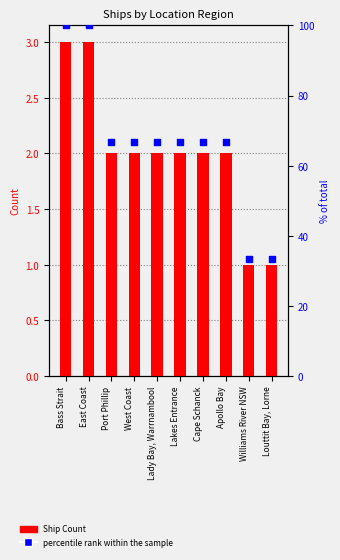

What are all the series names shown in the legend?

Ship Count, percentile rank